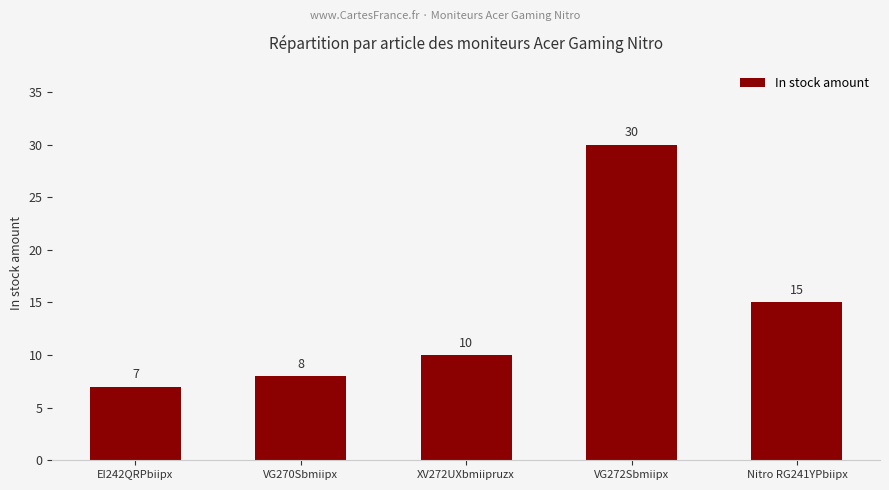

How many data points are less than 10?

2